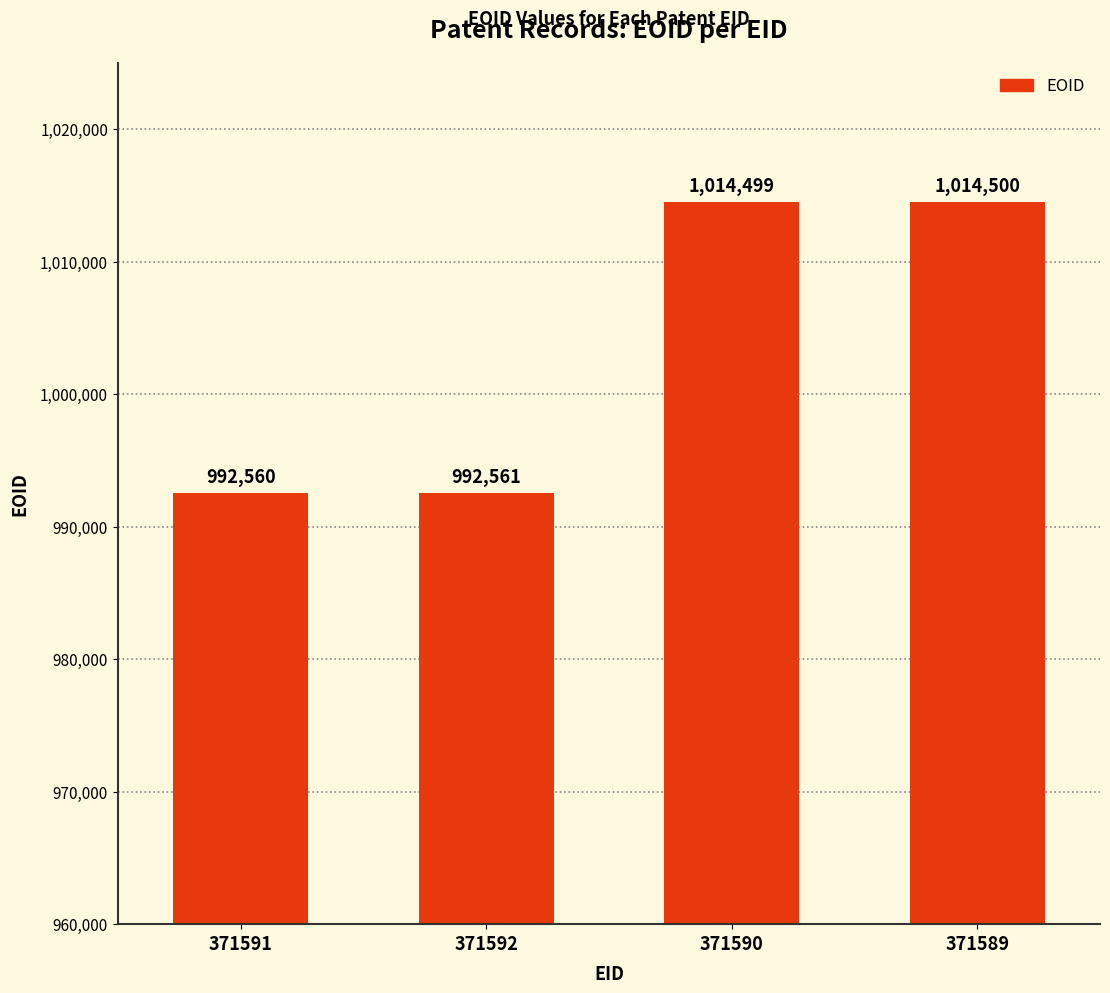

What is the sum of the values at 371592 and 371591?

1985121